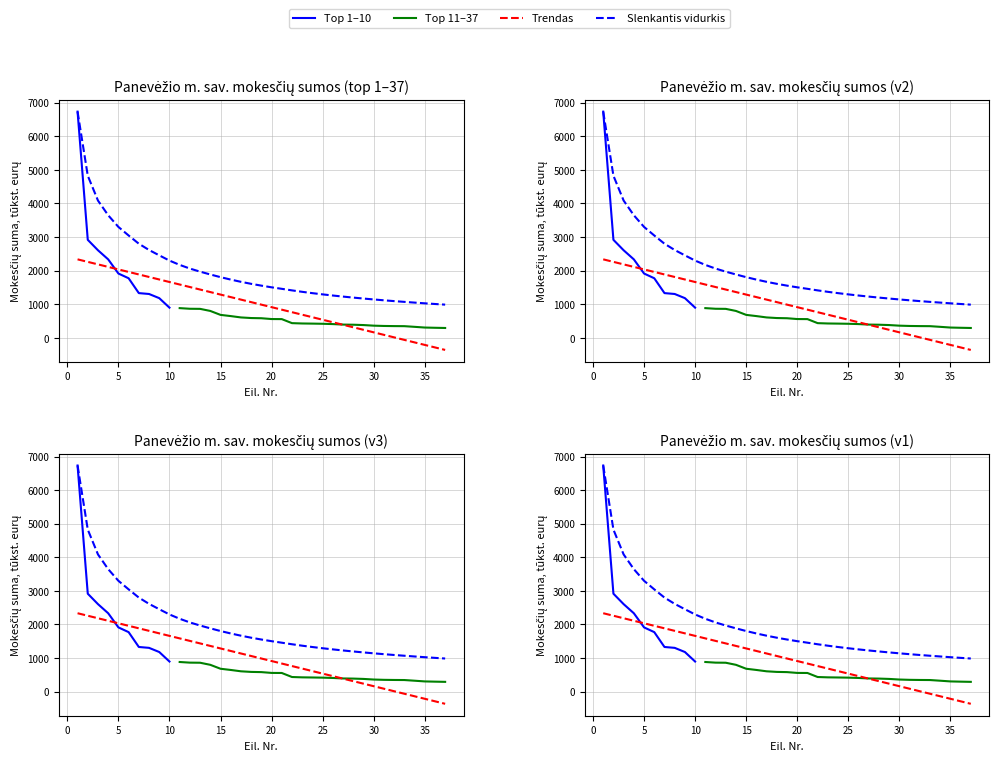

What is the change in value from 3 to 14?

-1806